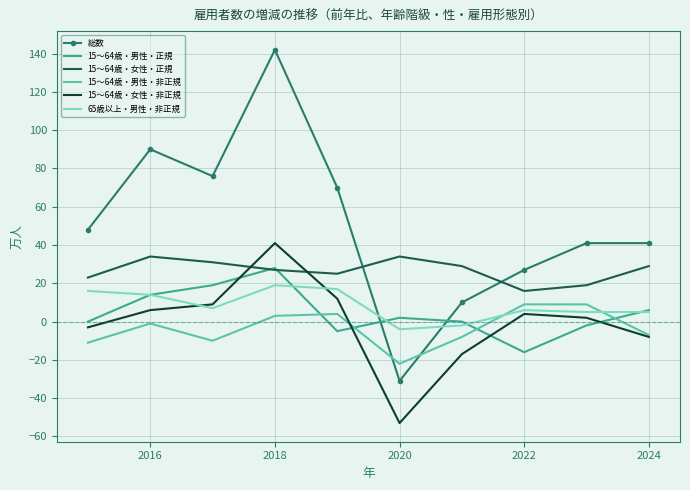

What is the maximum value shown in the chart?

142